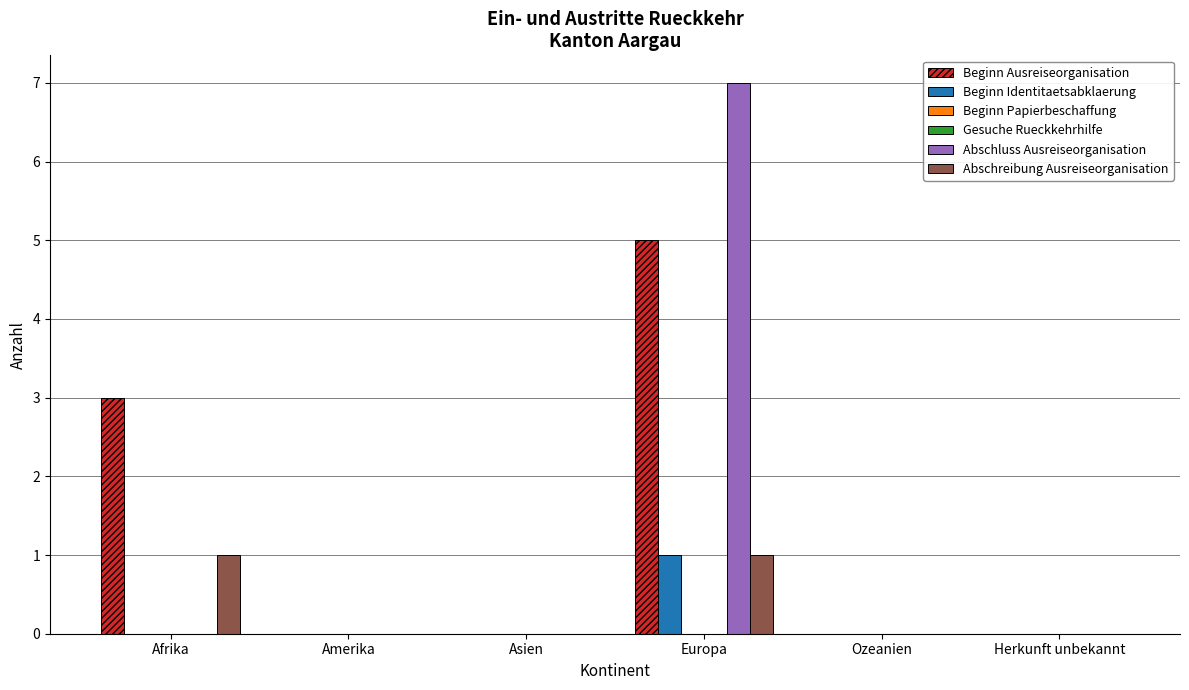

Which series has the widest spread of values?

Abschluss Ausreiseorganisation